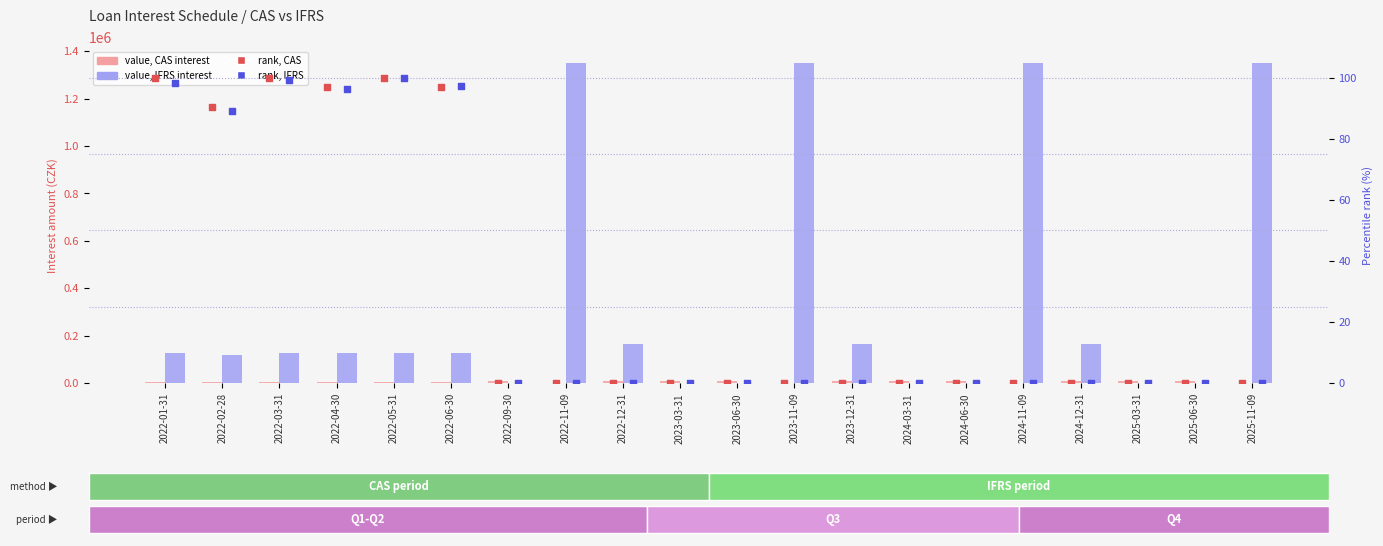

What is the total value across all series at 2023-06-30?

7479.5